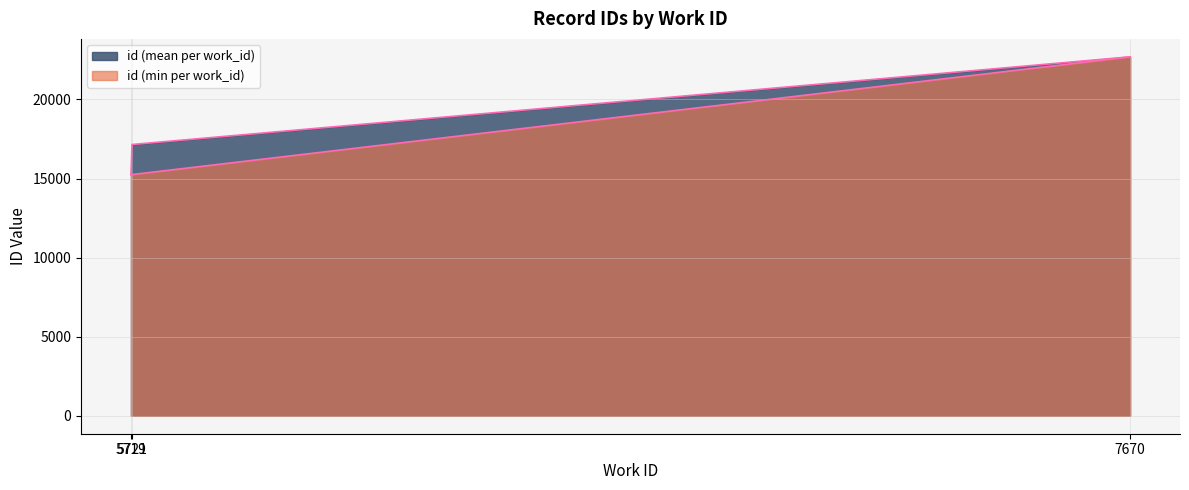

Where does the data first go above 22694?

7670